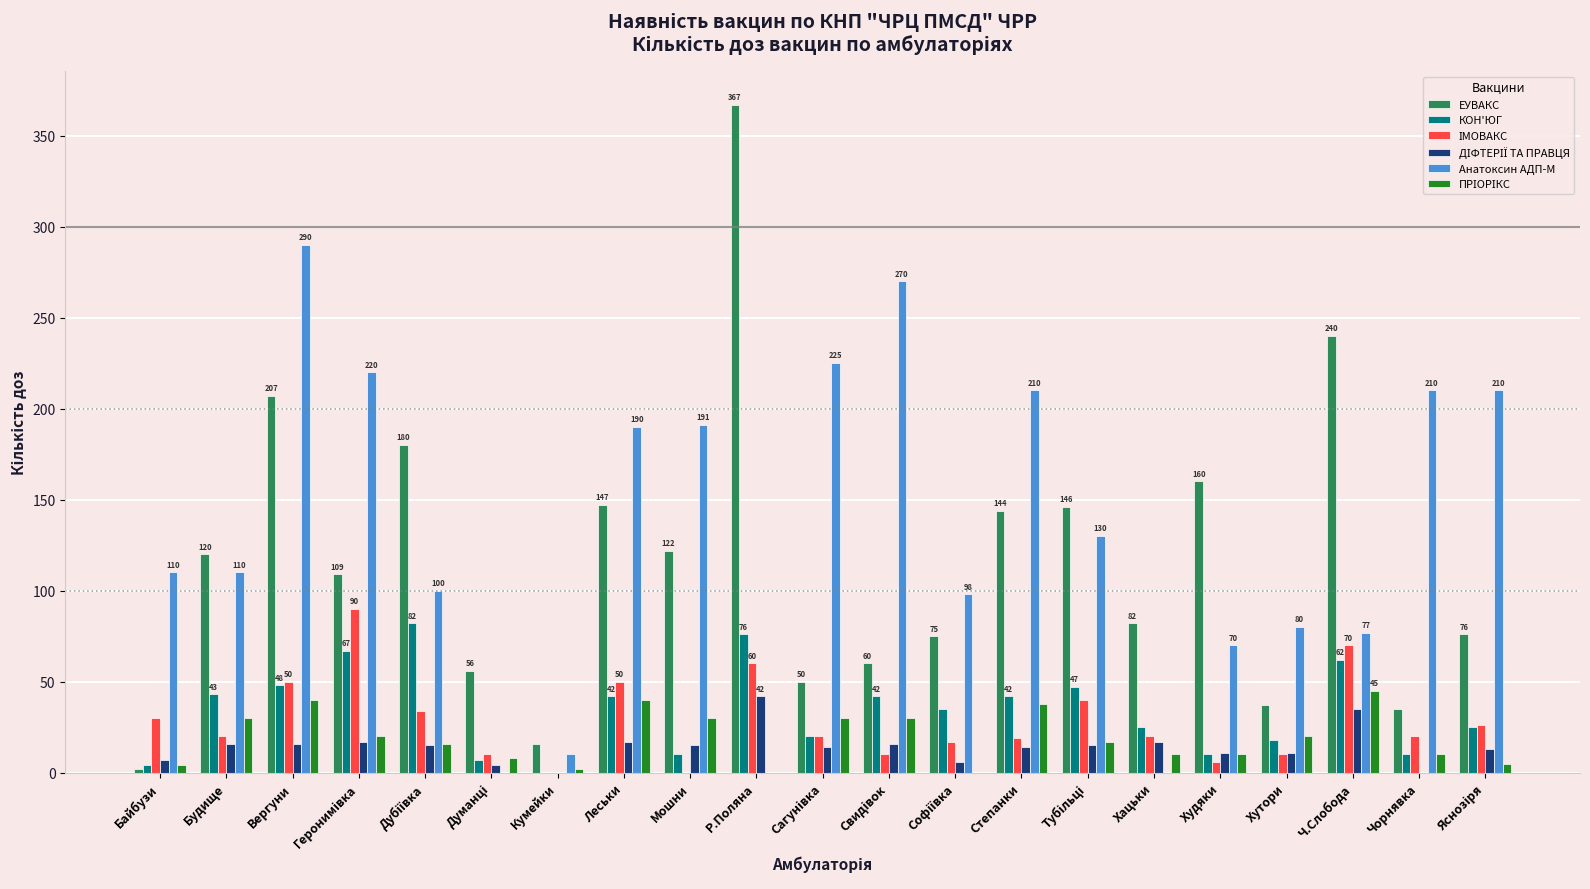

What value does the ЕУВАКС series have at Ч.Слобода?

240